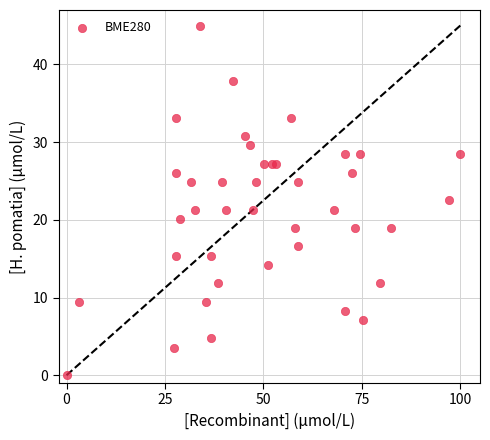

What is the range of Y values (max minus min)?

45.0